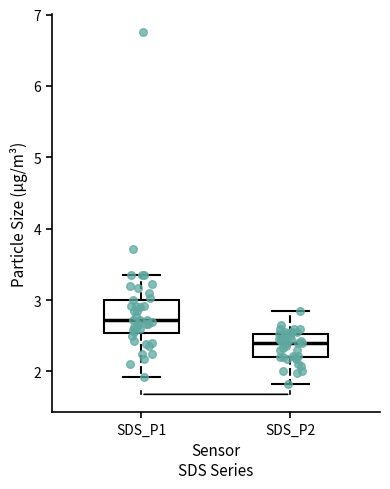

Which box is the tallest, from its lower edge to its upper edge?

SDS_P1